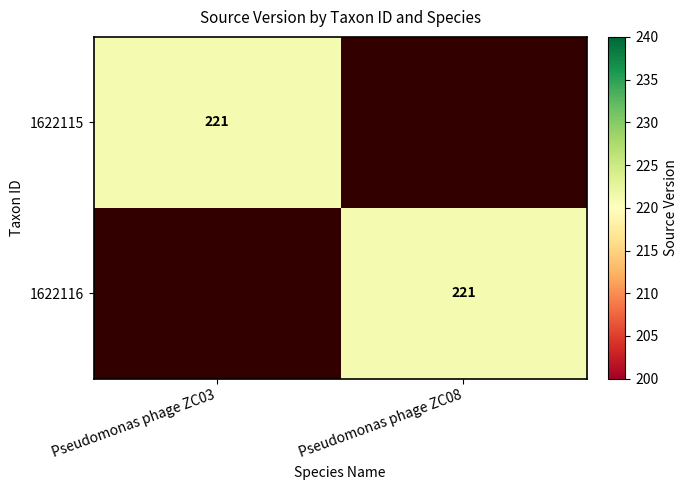

The 1622116 series shows 113 at Pseudomonas phage ZC08. True or false?

False